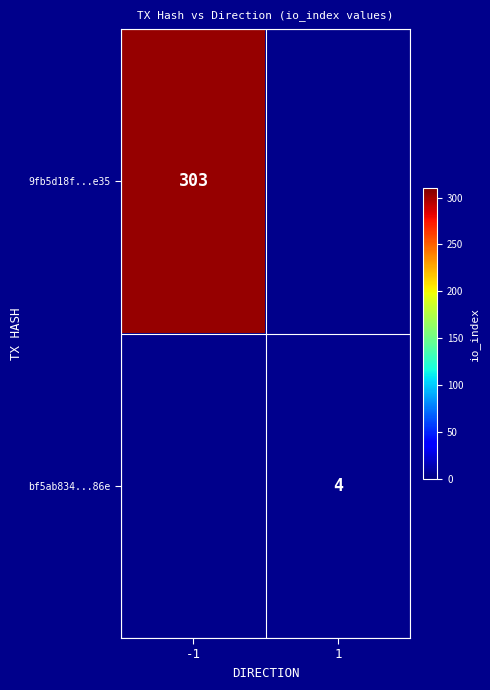

Is it true that 9fb5d18f...e35 equals 124 at -1?

False